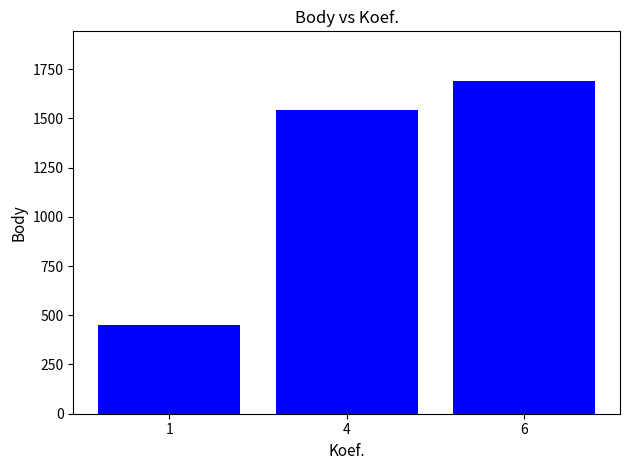

List the labels in order of value, smallest first.

1, 4, 6